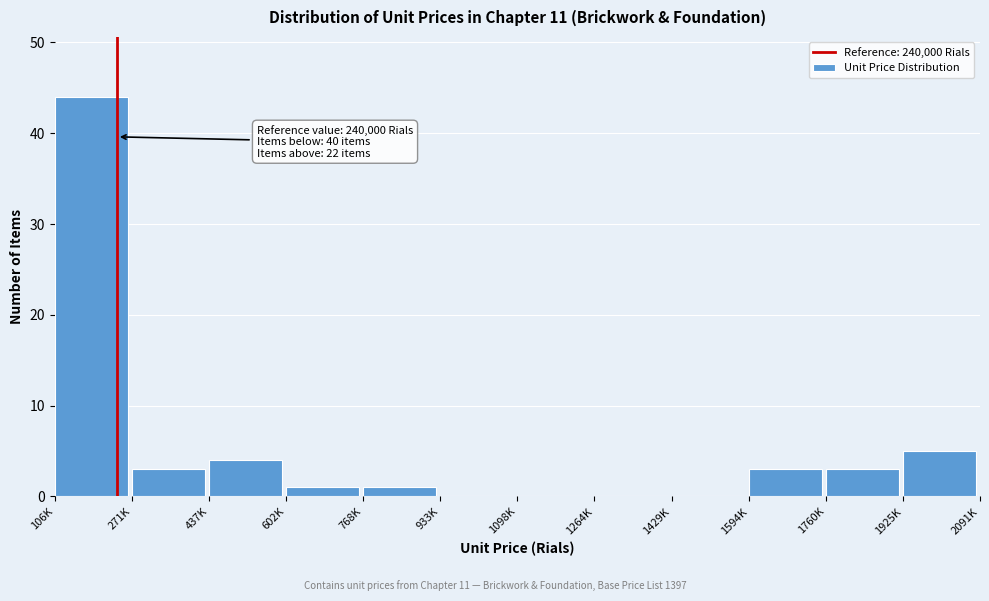

Reading right to left, list all the values displayed in this chart.

1925K=5	1760K=3	1594K=3	1429K=0	1264K=0	1098K=0	933K=0	768K=1	602K=1	437K=4	271K=3	106K=44